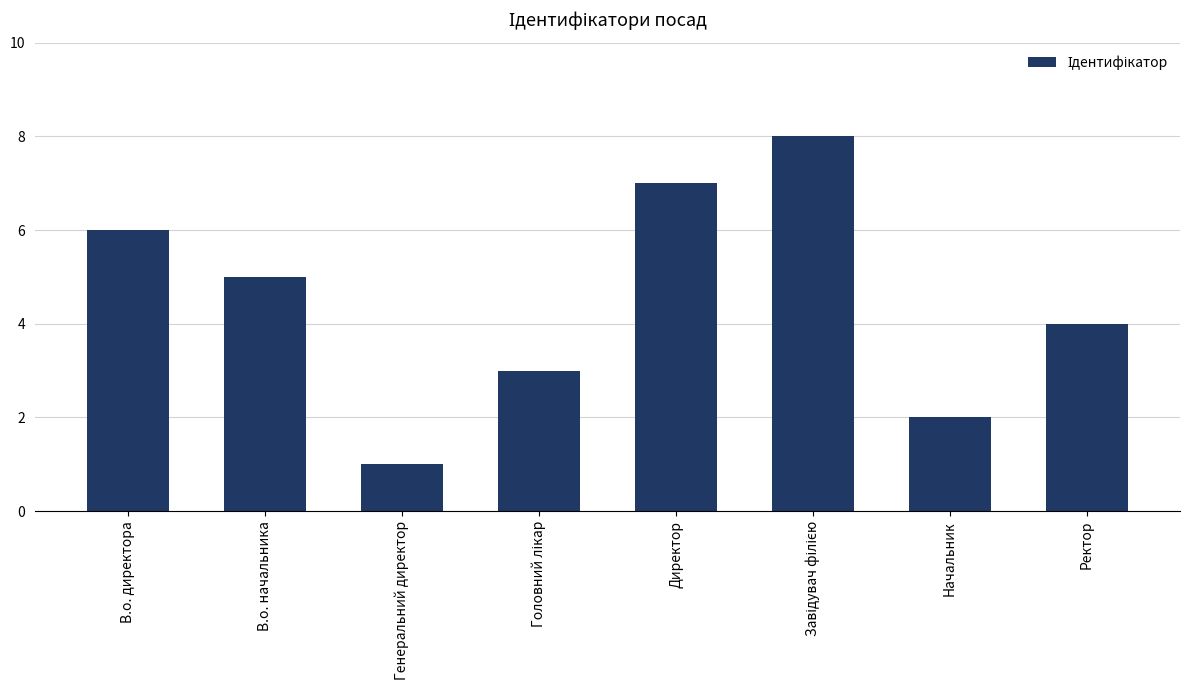

What is the label of the 6th bar from the right?

Генеральний директор